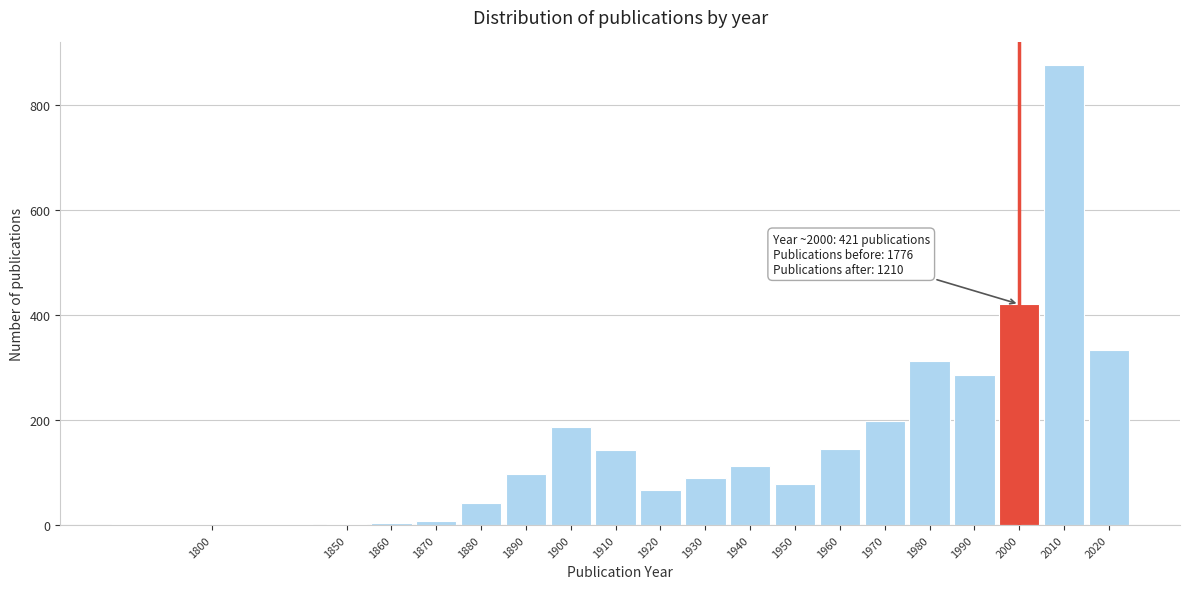

What is the sum of all values?

3407